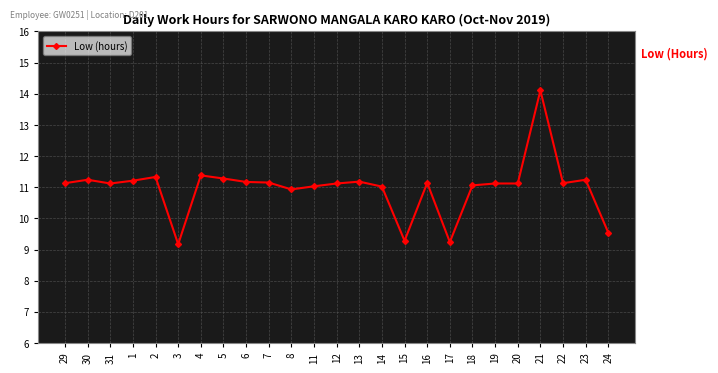

Is it true that the value at 24 is 12.5?

False